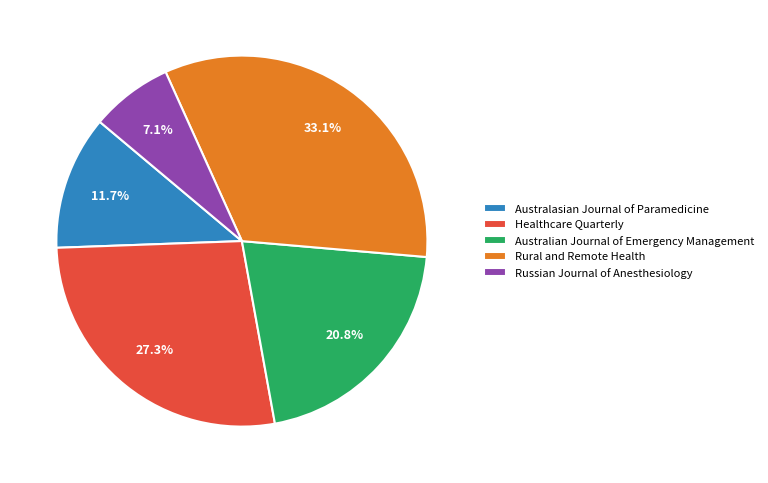

Which has a higher value, Australian Journal of Emergency Management or Healthcare Quarterly?

Healthcare Quarterly